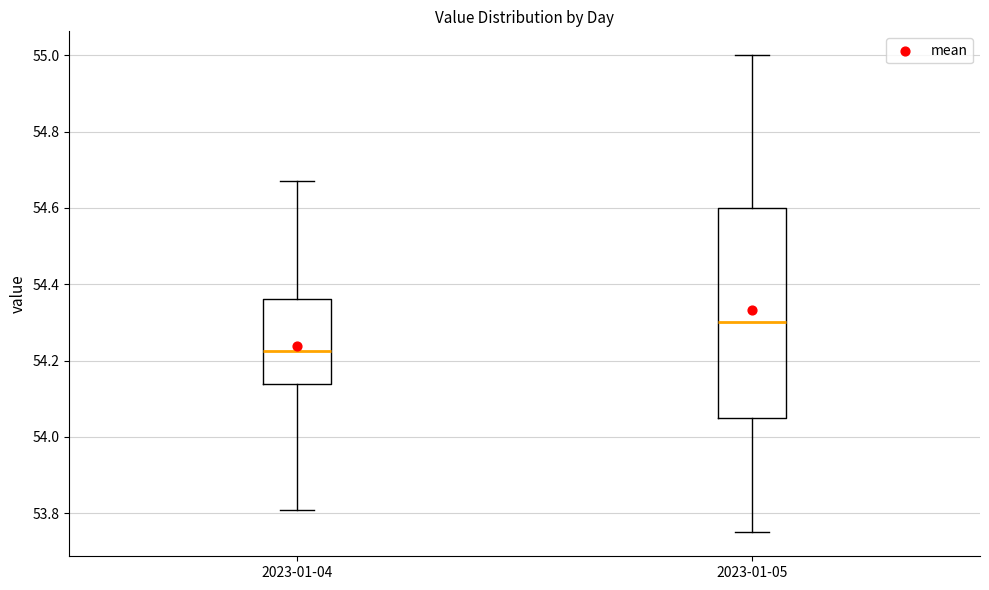

Where does the lower whisker of the box for 2023-01-05 end on the y-axis? The values are not printed on the chart, so give them approximately, as read against the axis.

53.76